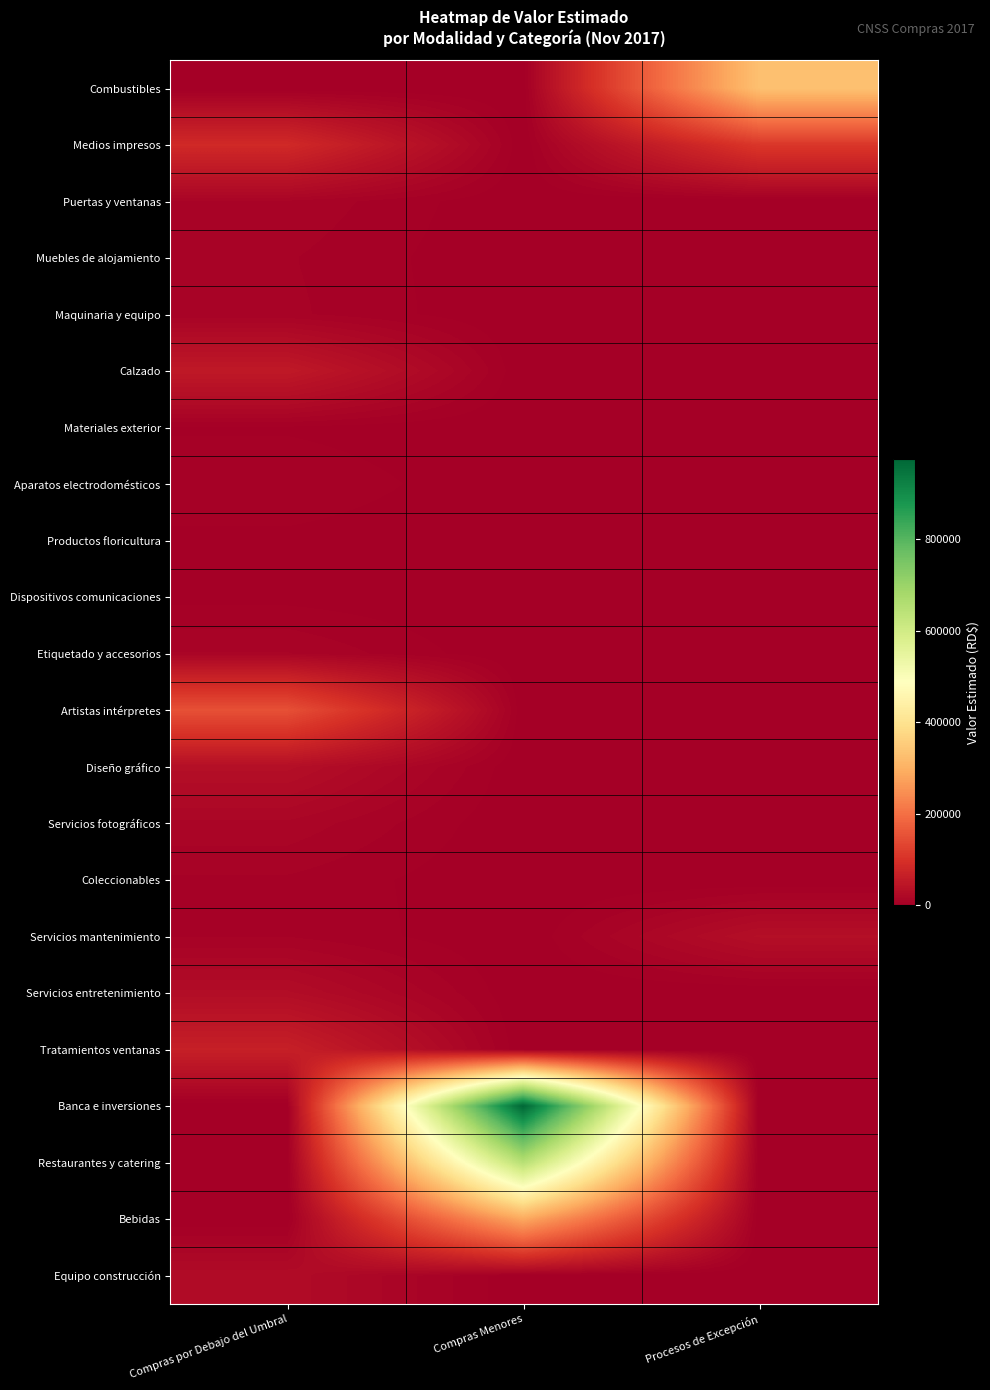

At Compras por Debajo del Umbral, list the series in order from smallest to largest.

Combustibles, Banca e inversiones, Restaurantes y catering, Bebidas, Dispositivos comunicaciones, Productos floricultura, Materiales exterior, Coleccionables, Servicios mantenimiento, Aparatos electrodomésticos, Muebles de alojamiento, Maquinaria y equipo, Puertas y ventanas, Etiquetado y accesorios, Servicios fotográficos, Equipo construcción, Servicios entretenimiento, Diseño gráfico, Calzado, Tratamientos ventanas, Medios impresos, Artistas intérpretes